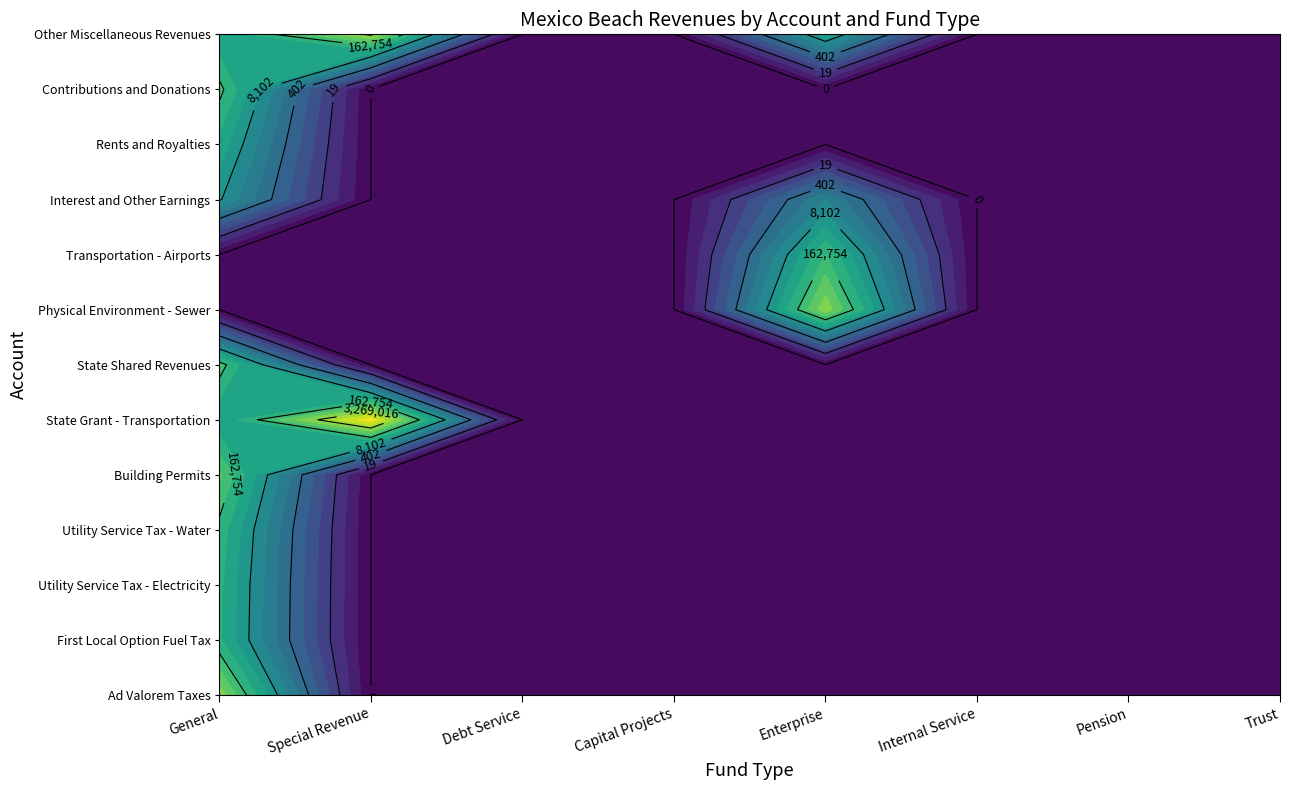

What is the sum of all Ad Valorem Taxes values?

2197106